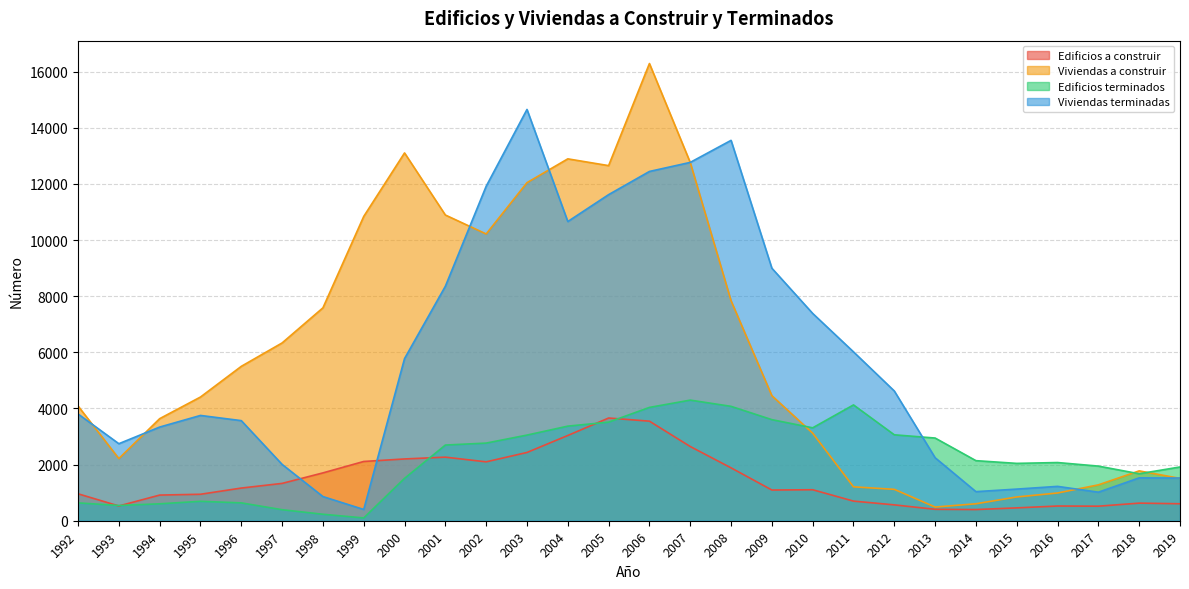

What is the difference between the maximum and minimum values in the Edificios terminados series?

4198